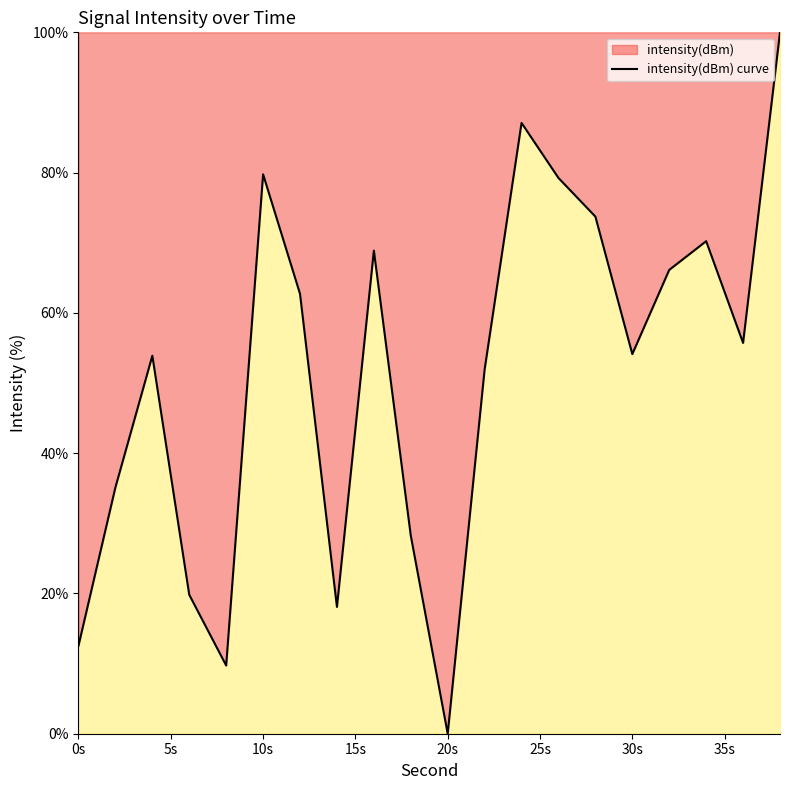

What is the approximate value at 28?

73.7